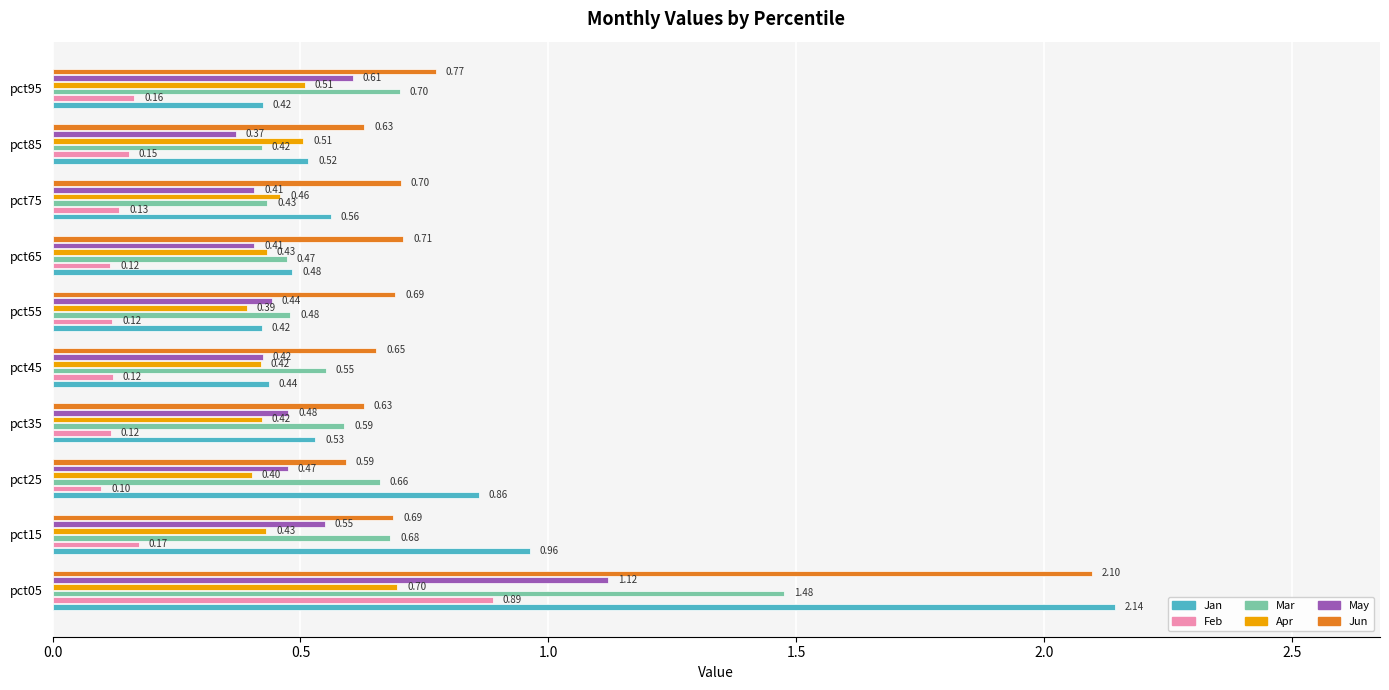

What is the sum of the Jan values at pct05 and pct15?

3.1